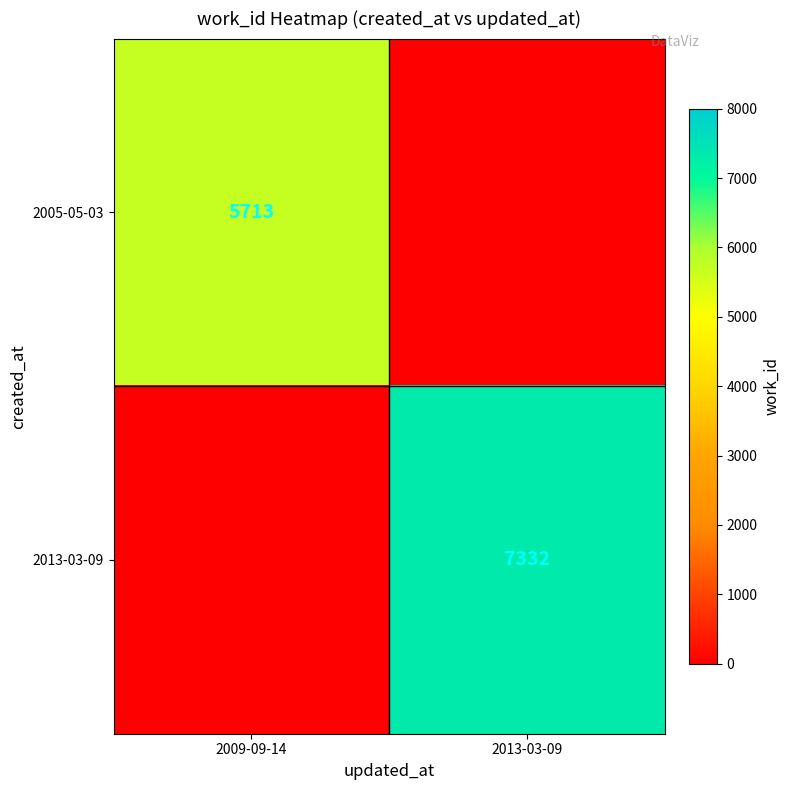

The 2013-03-09 series shows 7332 at 2013-03-09. True or false?

True